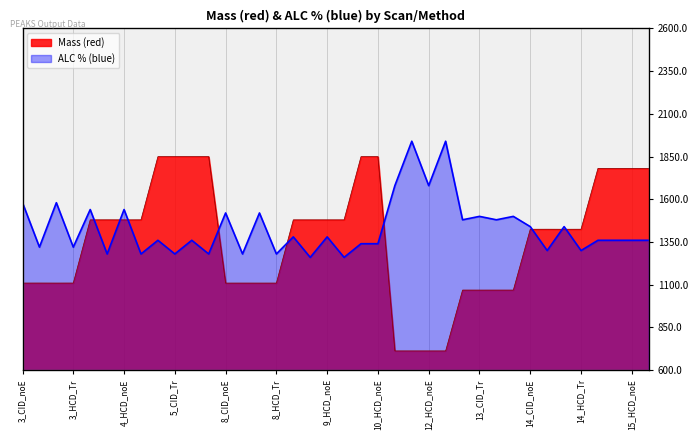

What is the difference between the maximum and minimum values in the Mass (red) series?

1137.6